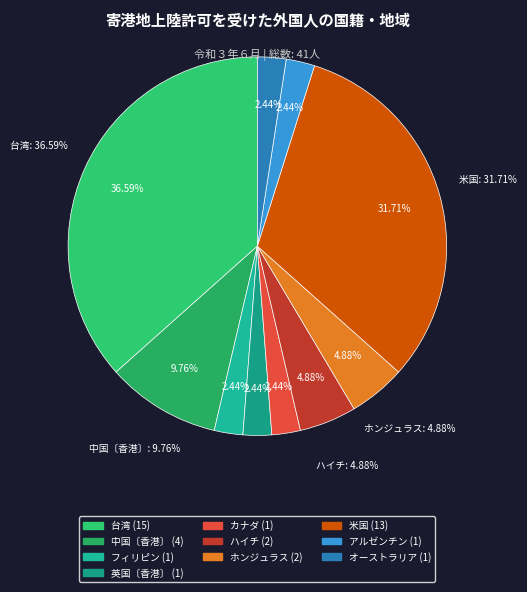

True or false: 英国〔香港〕 accounts for 2% of the total.

True